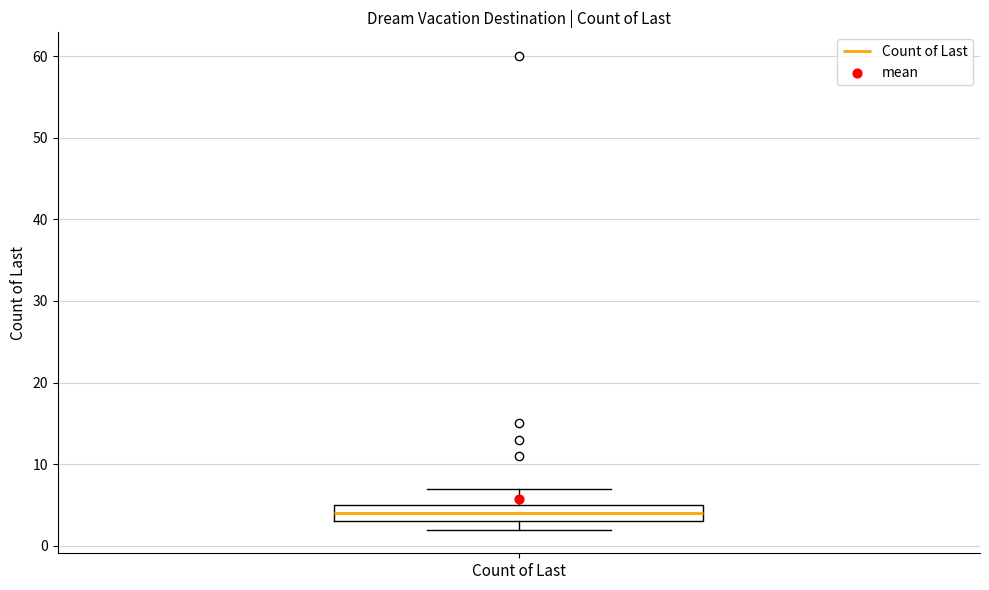

Read this box plot against the y-axis: the position of the median line, the range covered by the box, and the ends of both whiskers. The values are not printed on the chart, so give them approximately, as read against the axis.

median 4, box 3 to 5, whiskers 2 to 7